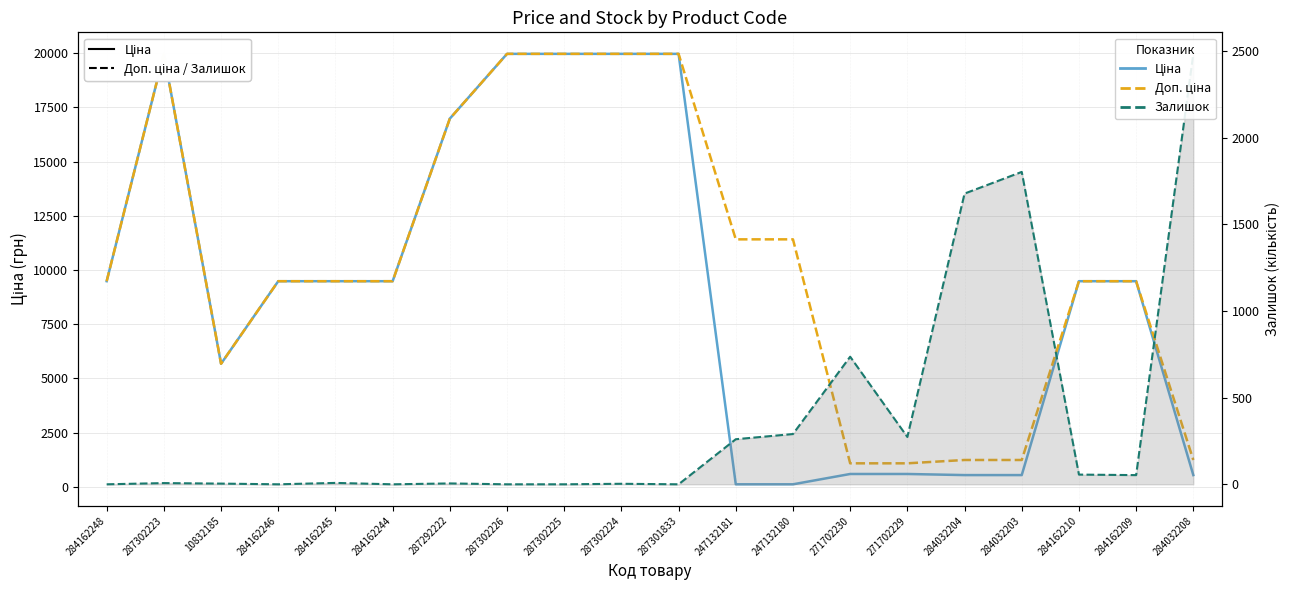

The Ціна series shows 49.4 at 247132181. True or false?

False